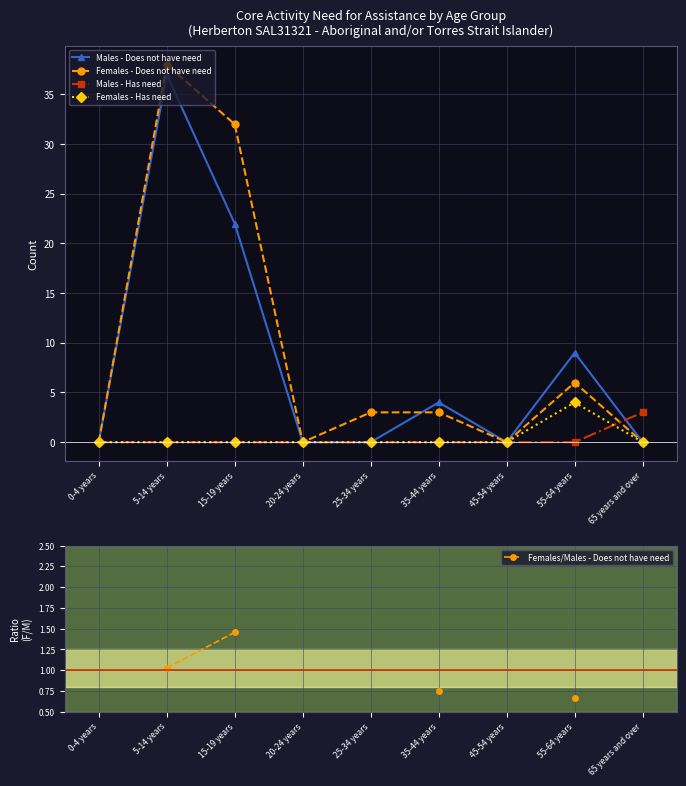

Is it true that Females - Has need equals -1.5 at 5-14 years?

False